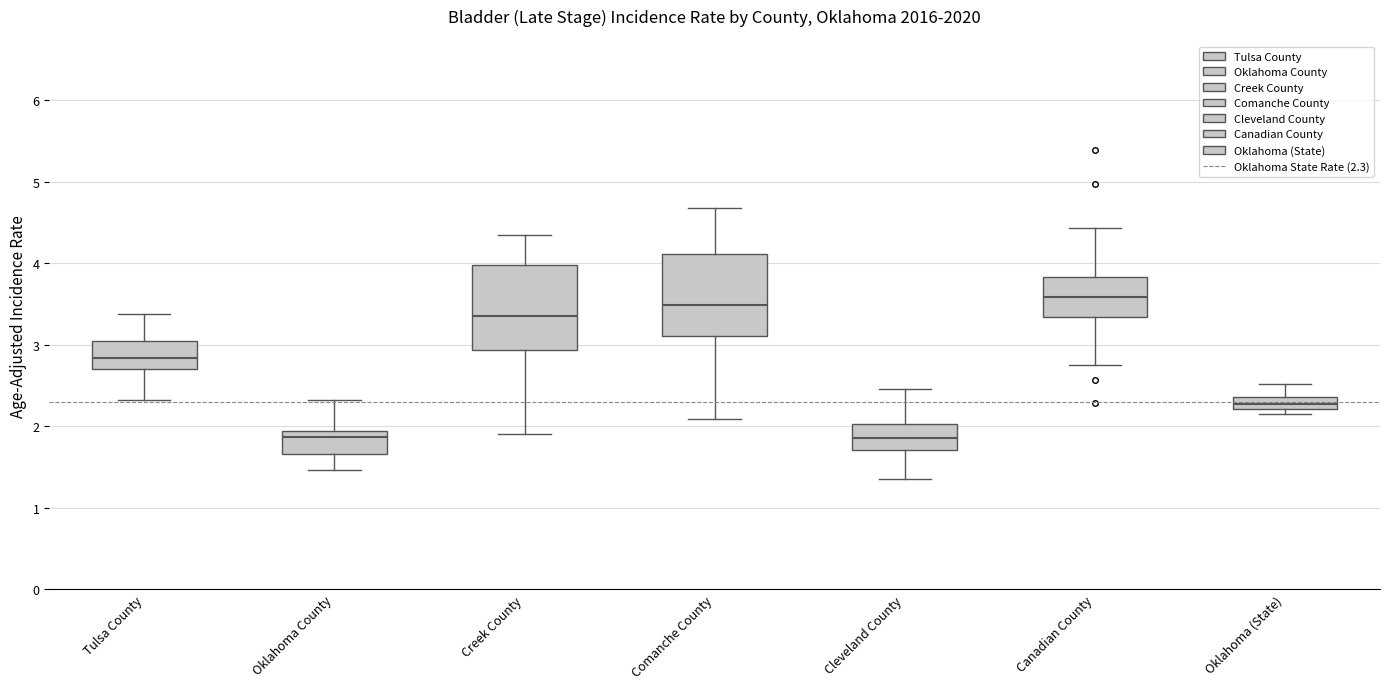

Reading left to right, transcribe this box plot: for each box, give where its median line is, the range the box spans, and where its two whiskers end, as read against the y-axis. The values are not printed on the chart, so give them approximately, as read against the axis.

Tulsa County: median 2.8, box 2.7 to 3.1, whiskers 2.3 to 3.4
Oklahoma County: median 1.9 (just below the box's upper edge), box 1.7 to 1.9, whiskers 1.5 to 2.3
Creek County: median 3.3, box 2.9 to 4.0, whiskers 1.9 to 4.4
Comanche County: median 3.5, box 3.1 to 4.1, whiskers 2.1 to 4.7
Cleveland County: median 1.9, box 1.7 to 2.0, whiskers 1.4 to 2.5
Canadian County: median 3.6, box 3.3 to 3.8, whiskers 2.8 to 4.4
Oklahoma (State): median 2.3, box 2.2 to 2.4, whiskers 2.1 to 2.5